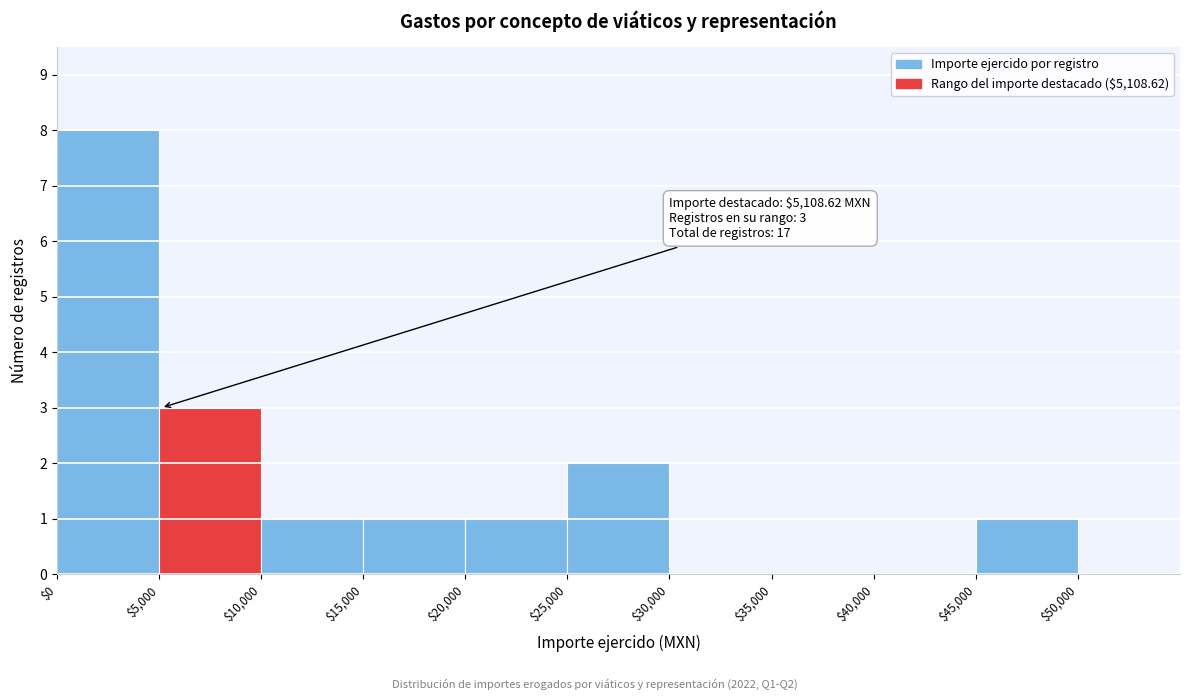

Over which range of the x-axis is the bar tallest?

0 to 5000